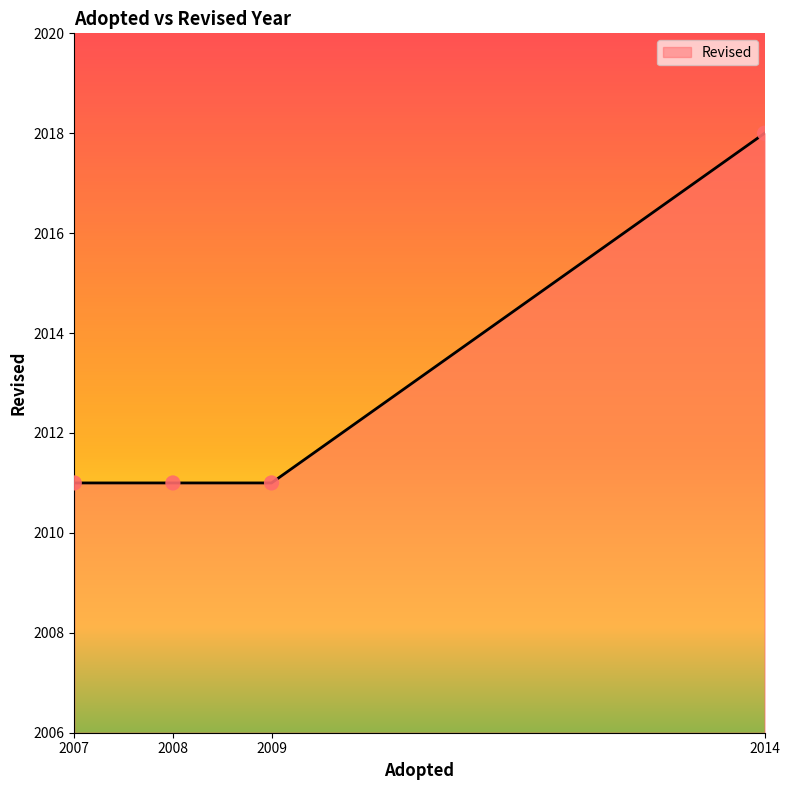

Between 2009 and 2014, which is larger?

2014